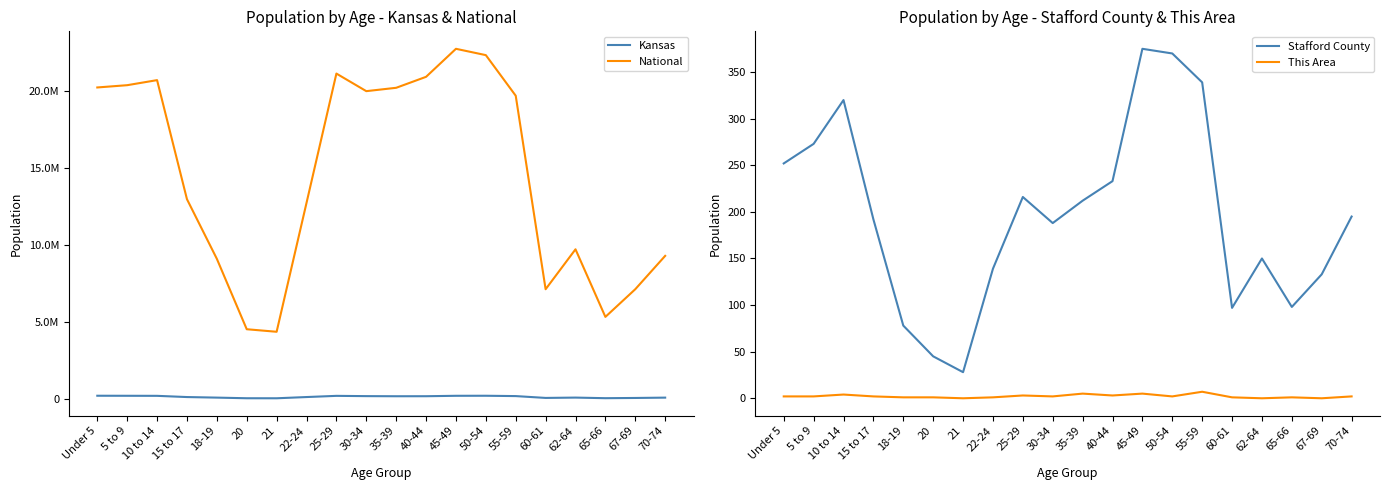

Rank the series by their maximum value, from lowest to highest.

This Area, Stafford County, Kansas, National